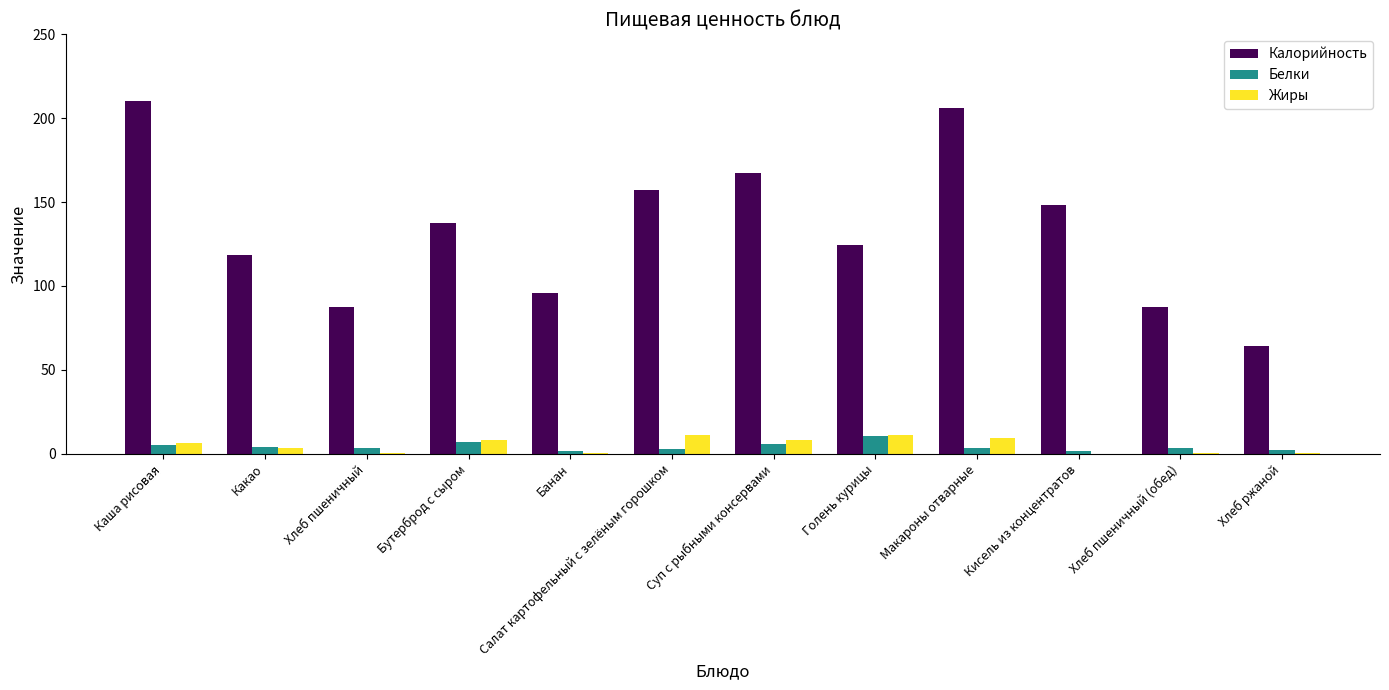

Count the number of data series in this chart.

3